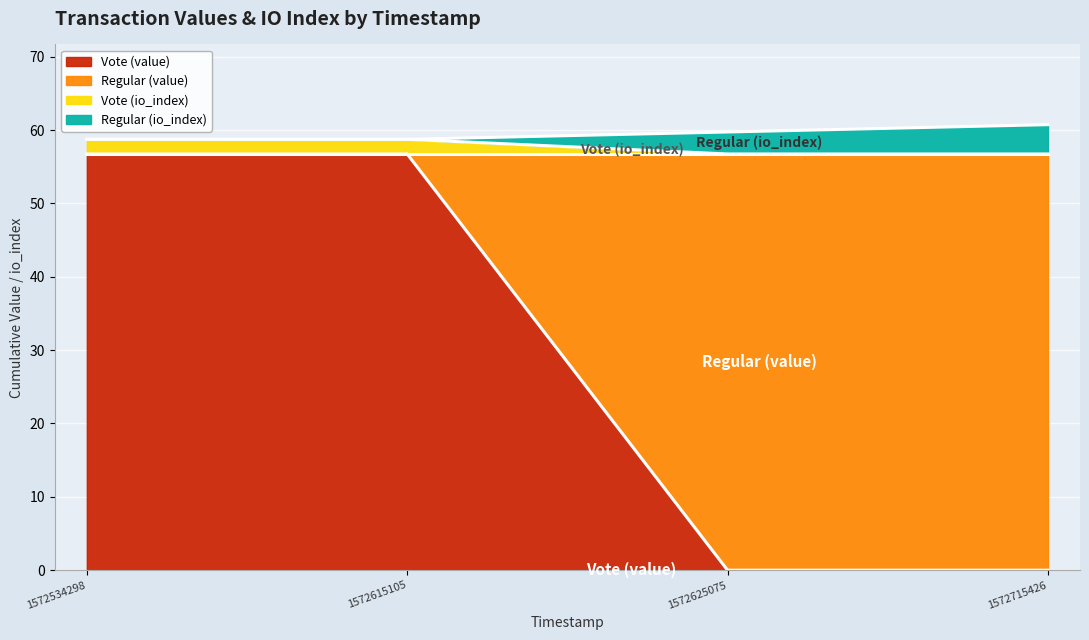

What are all the series names shown in the legend?

Vote (value), Regular (value), Vote (io_index), Regular (io_index)